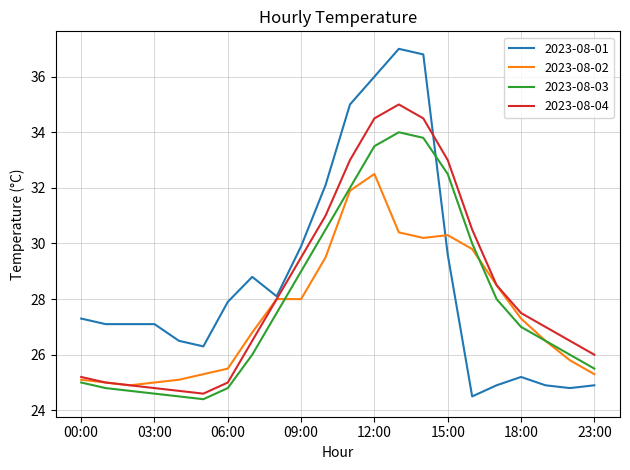

In 2023-08-04, how many points are lower than both neighbors (excluding endpoints)?

1